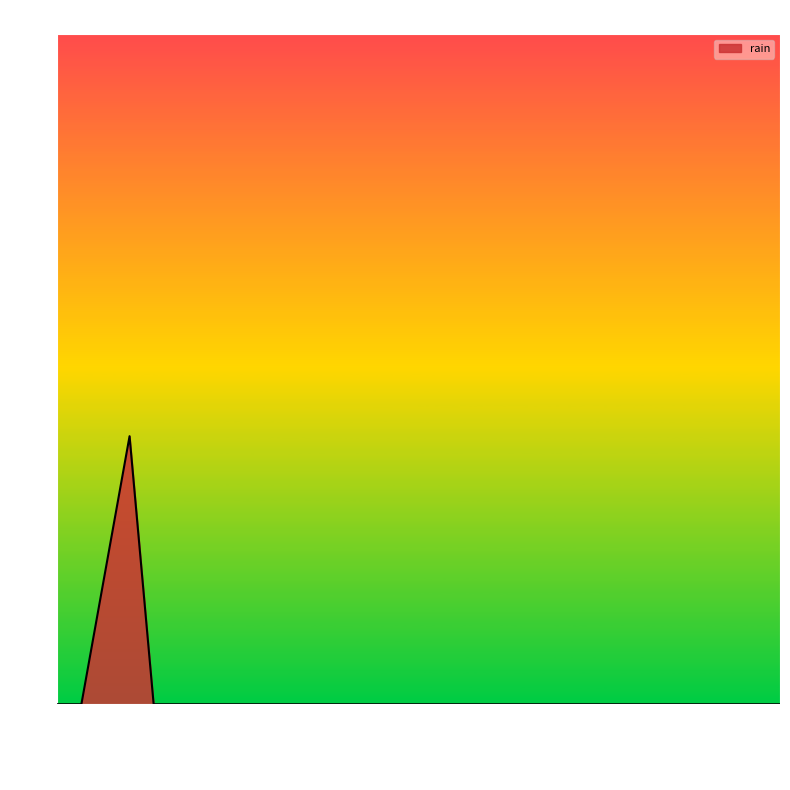

What is the difference between the maximum and minimum values?

0.4